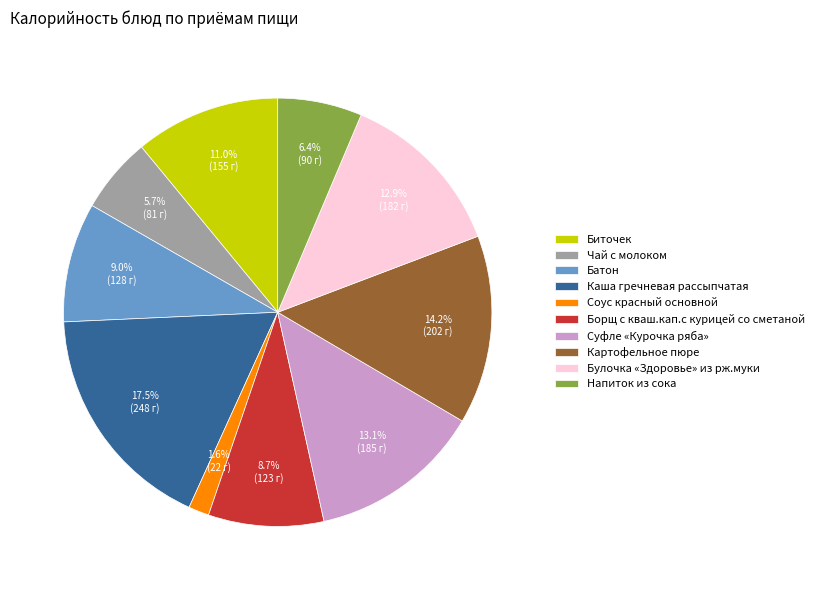

What portion of the pie excludes Соус красный основной?

98.4%